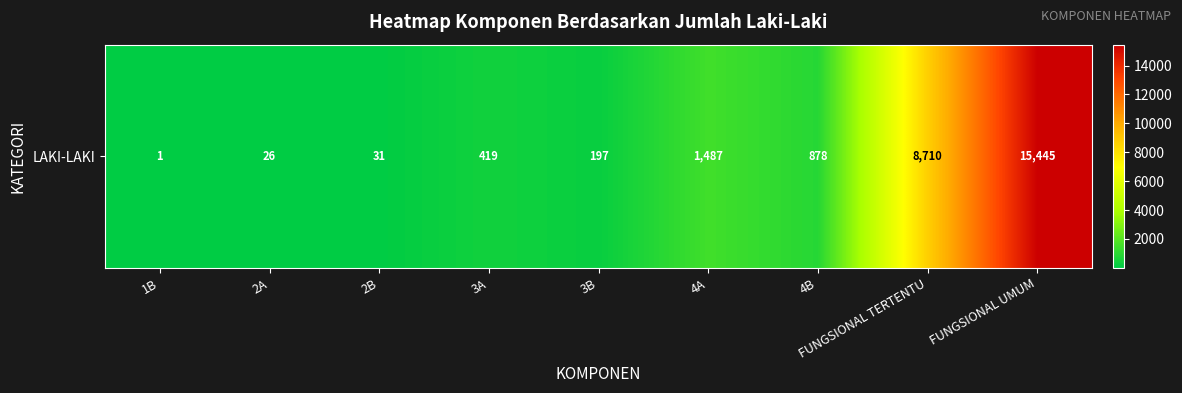

Reading left to right, list all the values displayed in this chart.

1	26	31	419	197	1487	878	8710	15445